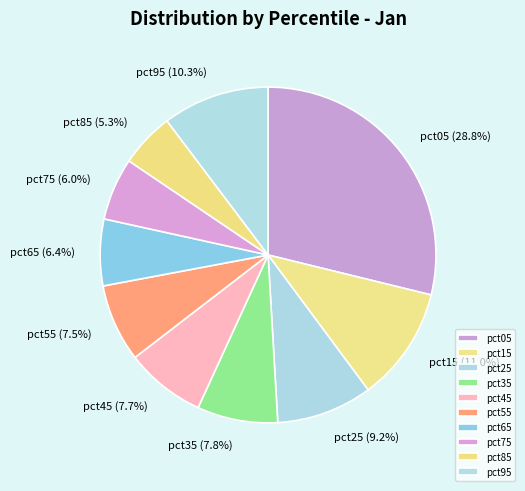

Which category has the biggest portion of the pie?

pct05